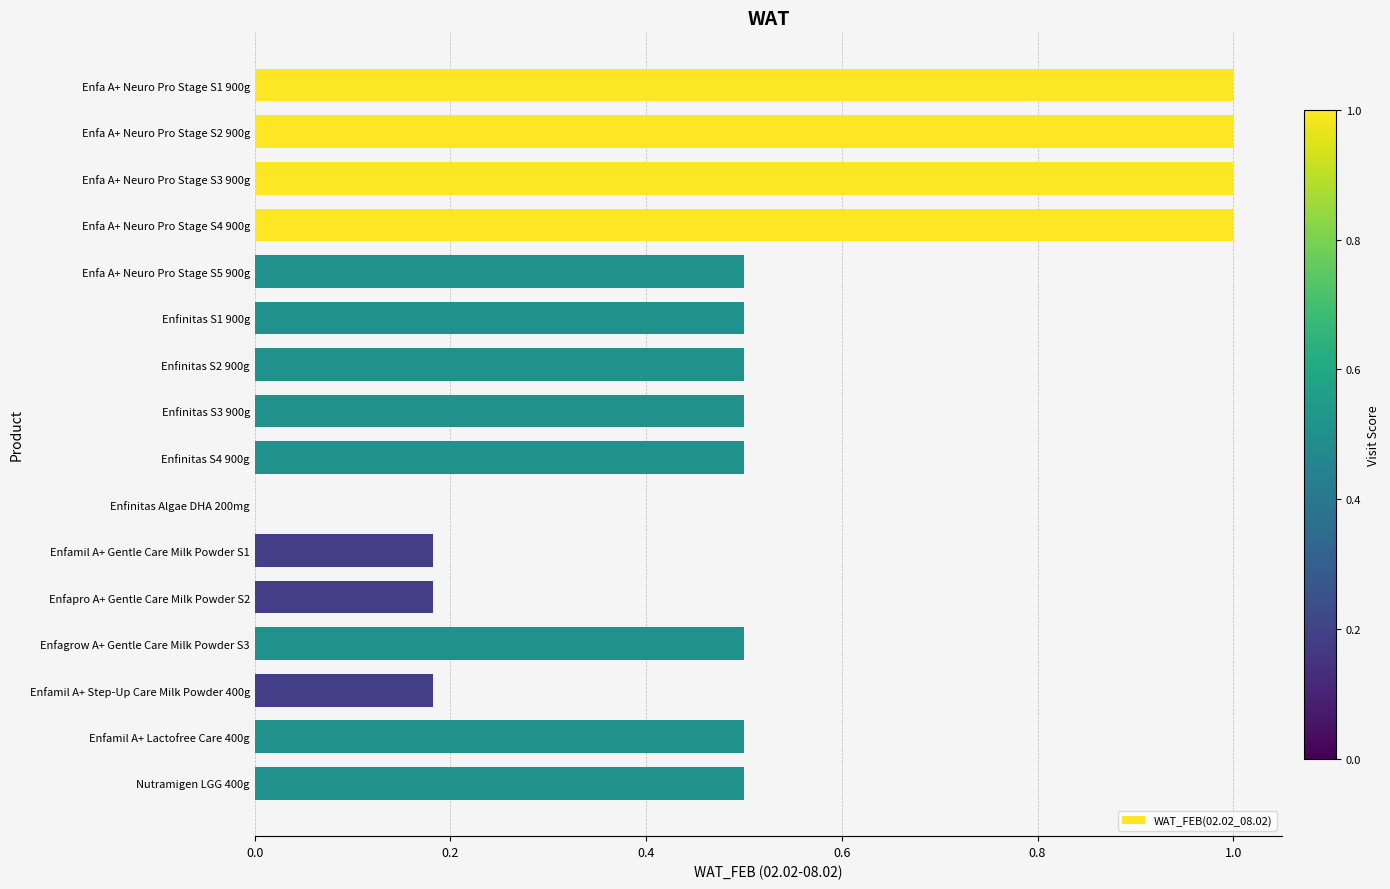

How many series are shown in this chart?

1